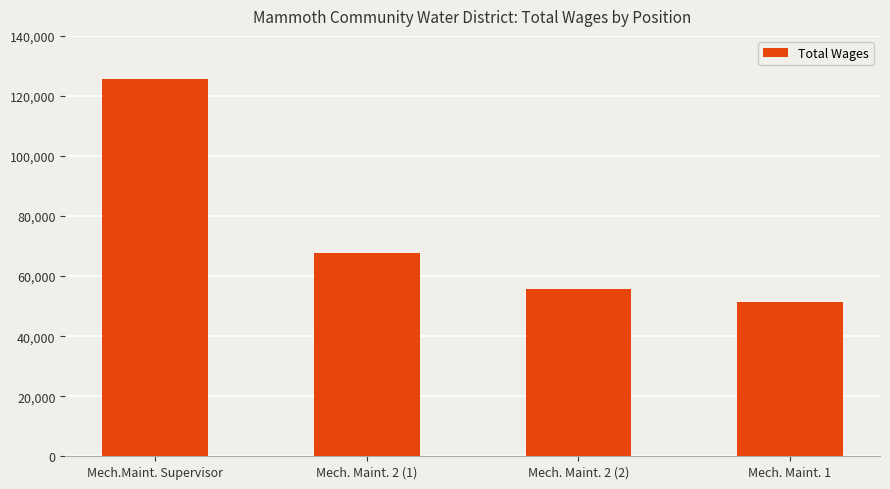

Rank the categories by value from highest to lowest.

Mech.Maint. Supervisor, Mech. Maint. 2 (1), Mech. Maint. 2 (2), Mech. Maint. 1